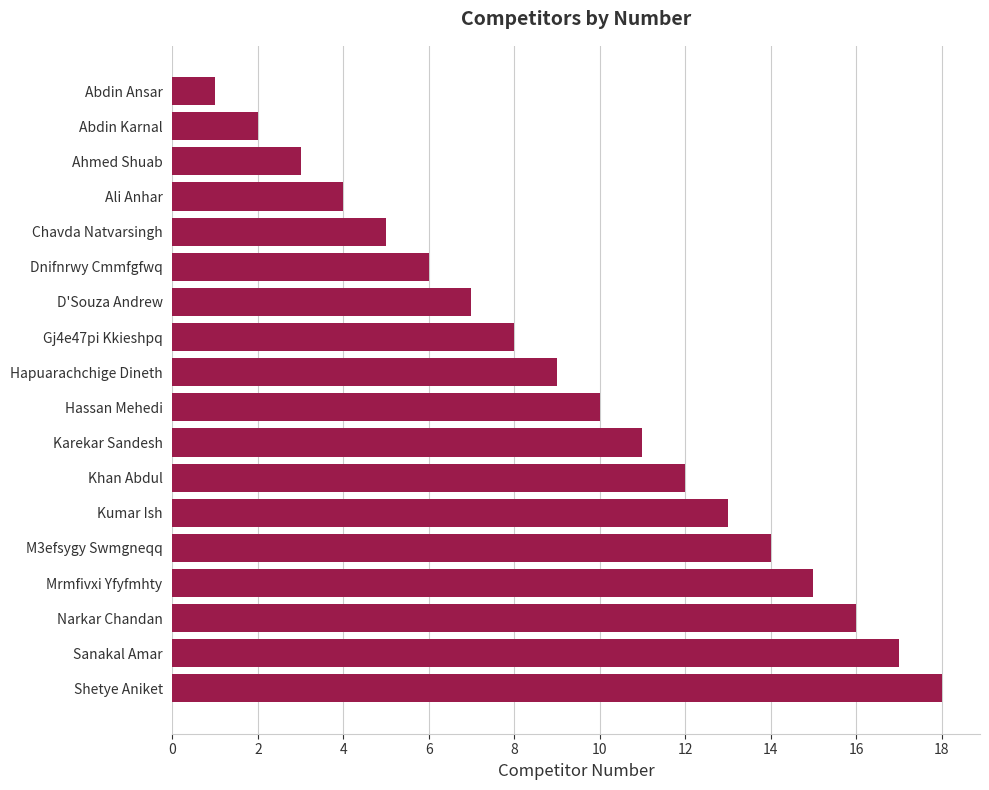

Count the number of categories in the chart.

18